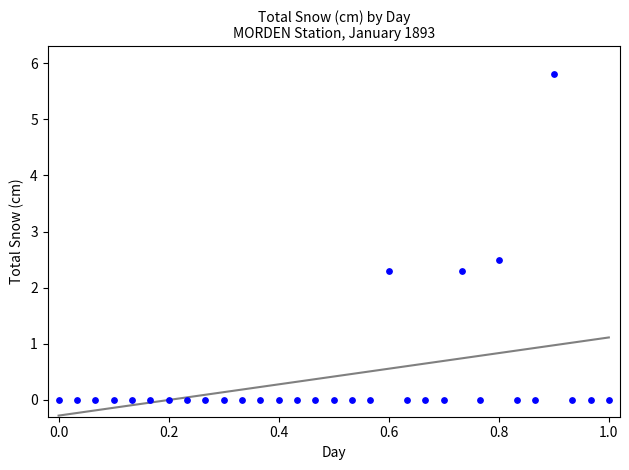

What is the range of X values (max minus min)?

1.0